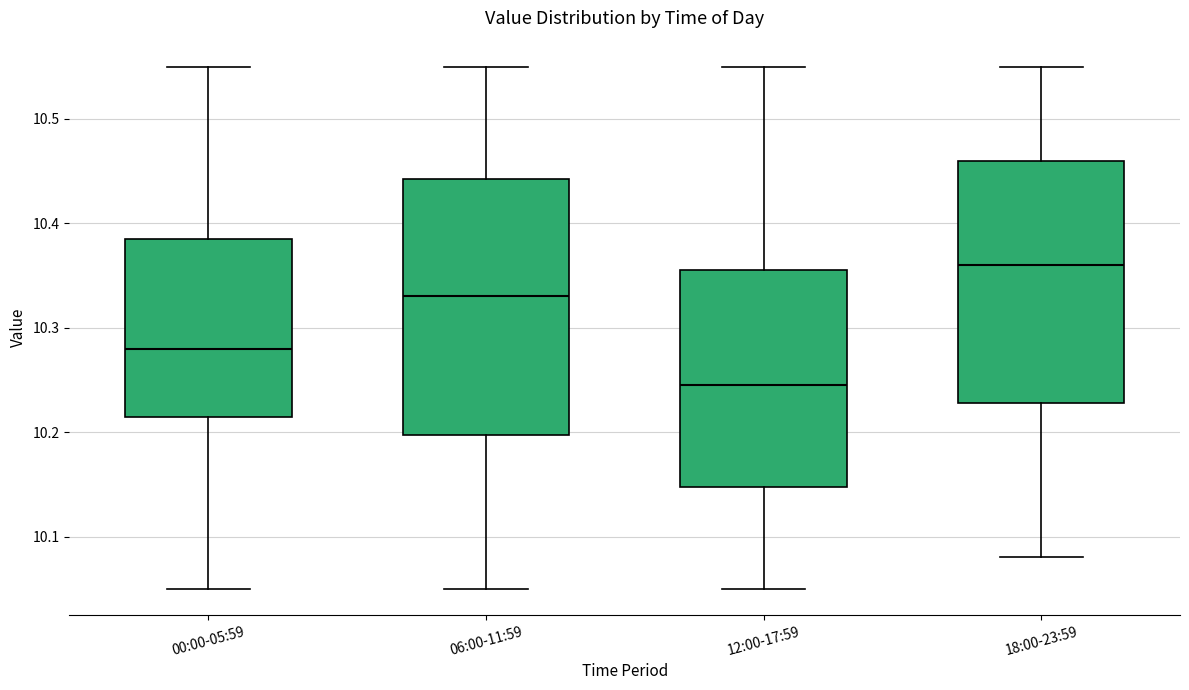

Reading left to right, read every box against the y-axis: the position of its median line, the range the box covers, and the ends of its whiskers. The values are not printed on the chart, so give them approximately, as read against the axis.

00:00-05:59: median 10.28, box 10.22 to 10.39, whiskers 10.05 to 10.55
06:00-11:59: median 10.33, box 10.20 to 10.44, whiskers 10.05 to 10.55
12:00-17:59: median 10.25, box 10.15 to 10.36, whiskers 10.05 to 10.55
18:00-23:59: median 10.36, box 10.23 to 10.46, whiskers 10.08 to 10.55